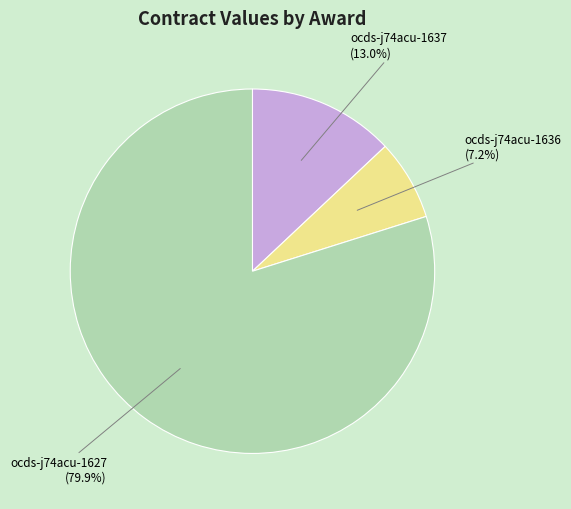

Between ocds-j74acu-1636 and ocds-j74acu-1627, which is larger?

ocds-j74acu-1627